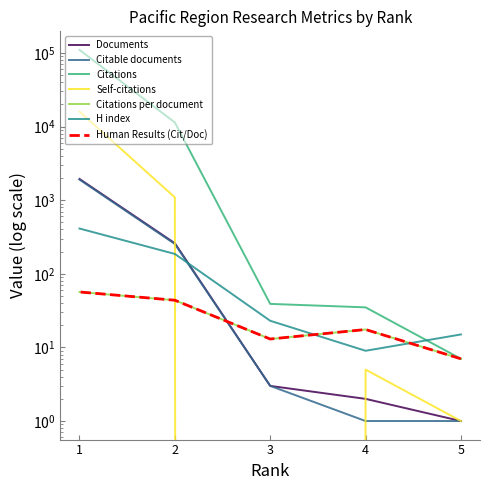

At which label does Citations per document reach its minimum?

5